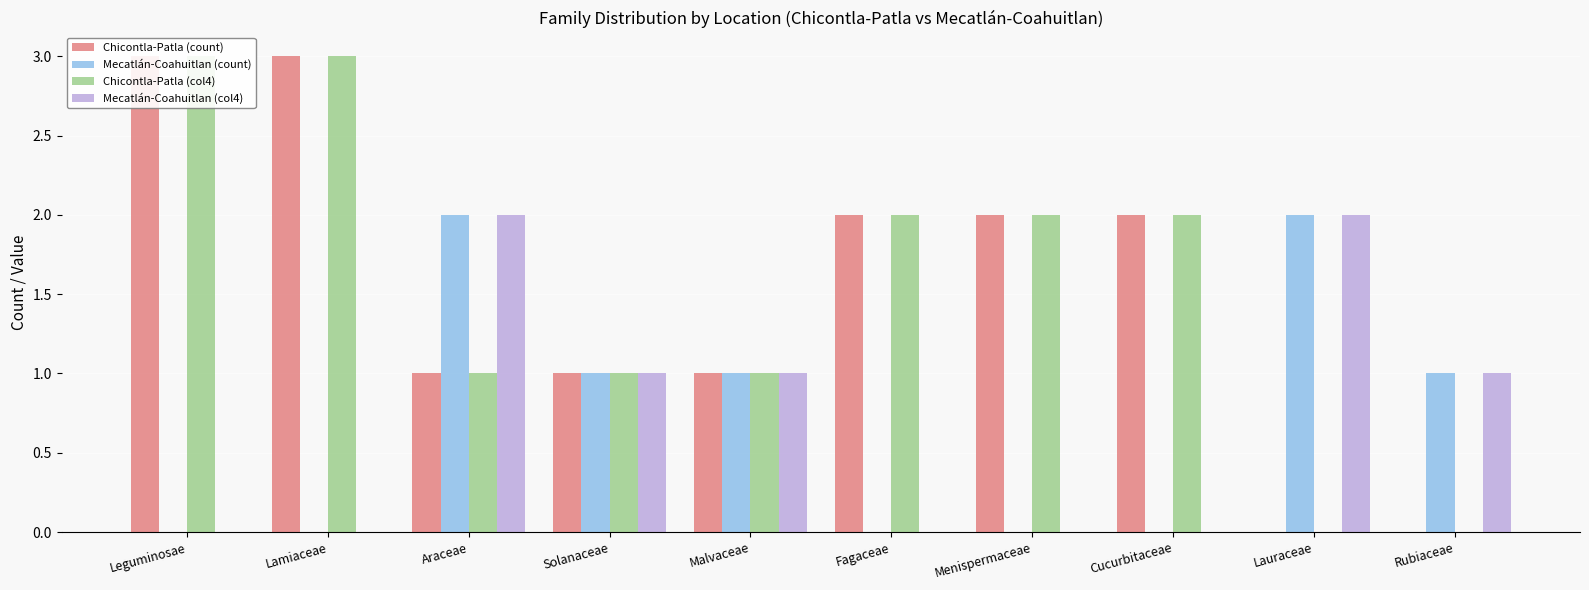

What is the difference between the Mecatlán-Coahuitlan (count) values at Araceae and Leguminosae?

2